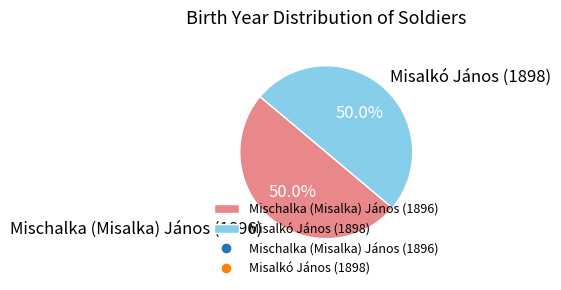

Approximately how many times larger is the value at Mischalka (Misalka) János (1896) compared to Misalkó János (1898)?

1.0